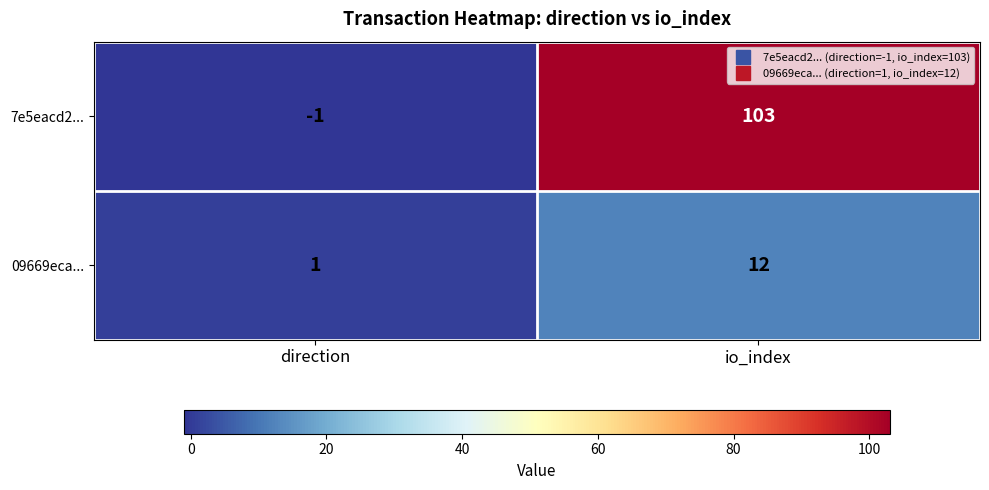

What is the total value across all series at io_index?

115